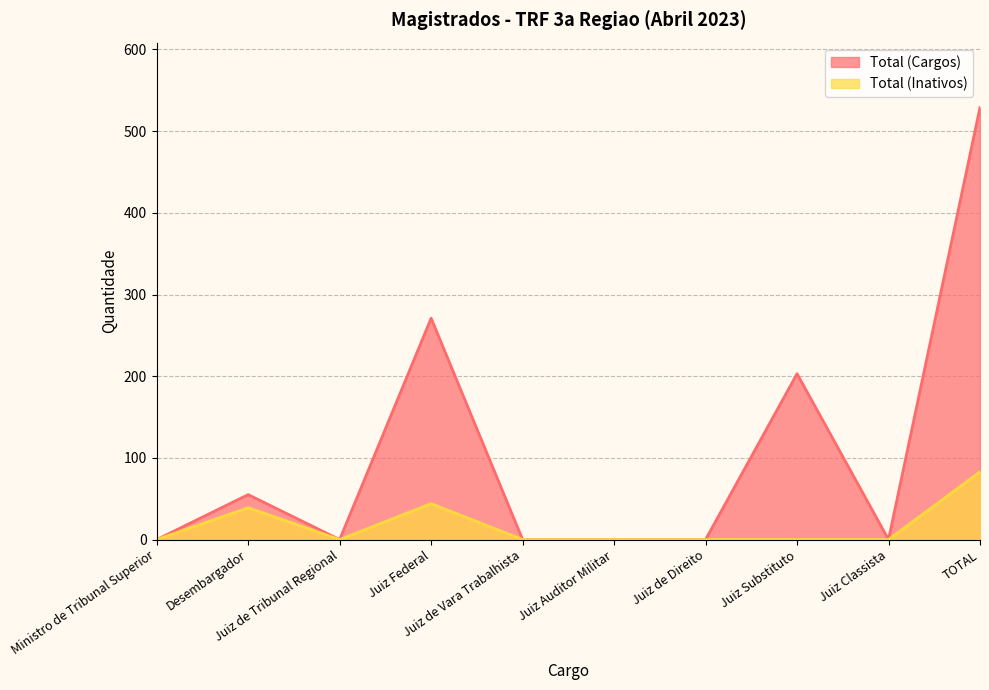

What is the difference between the second highest and minimum values in the Total (Inativos) series?

44